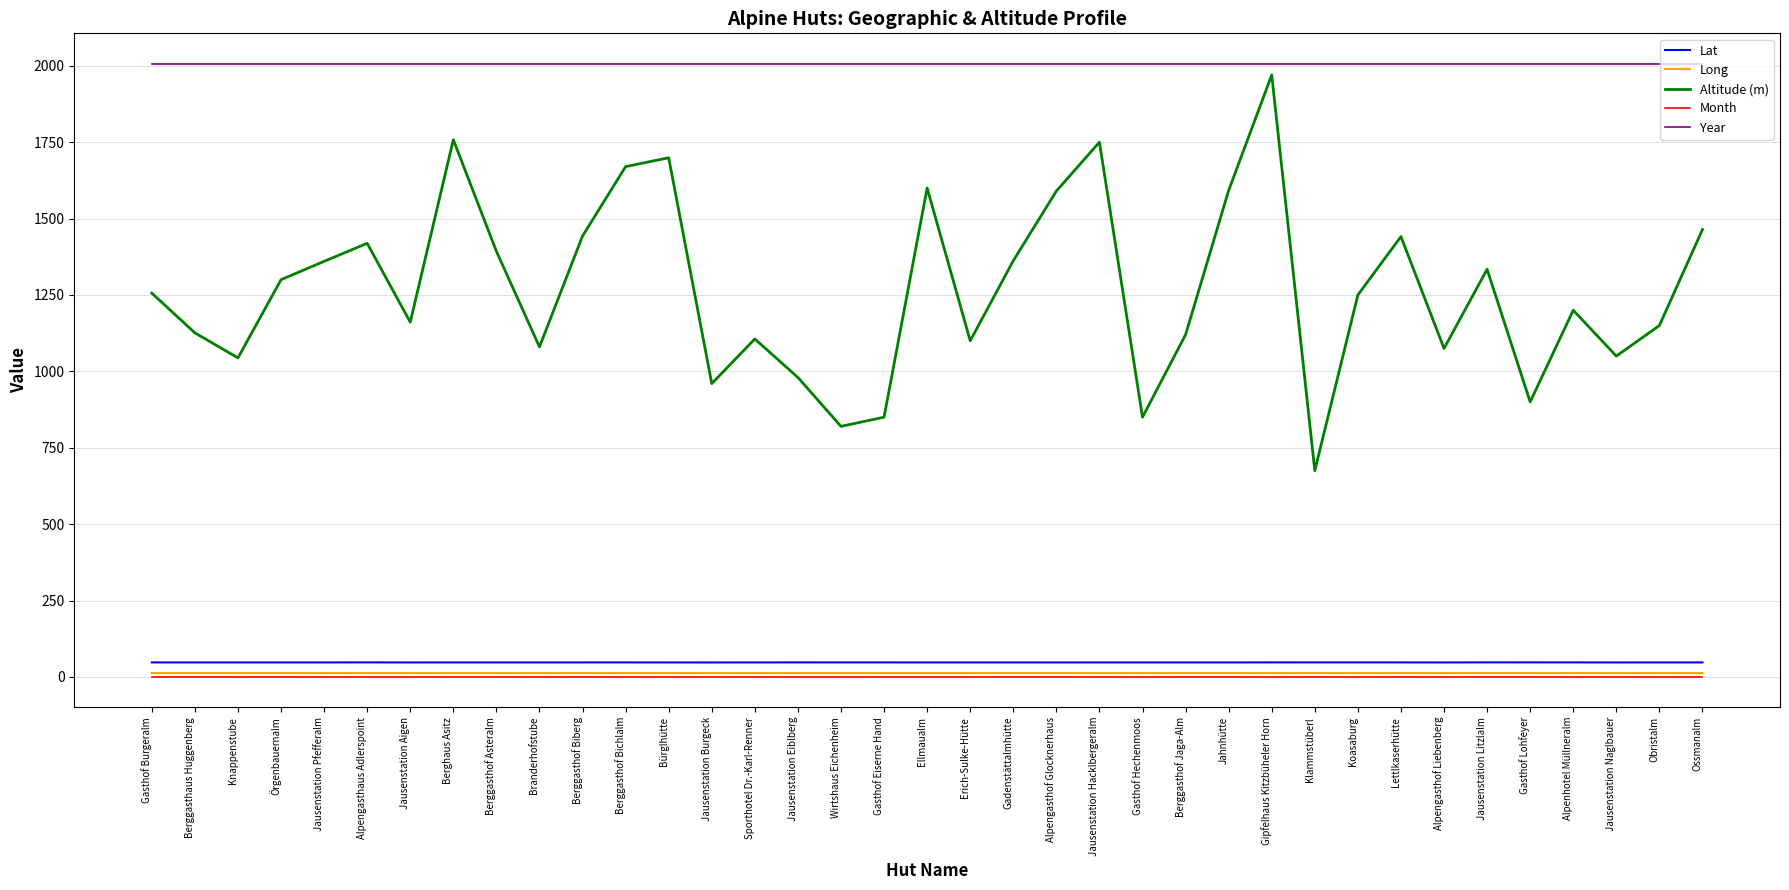

What is the sum of the Lat values at Ellmaualm and Sporthotel Dr.-Karl-Renner?

94.7